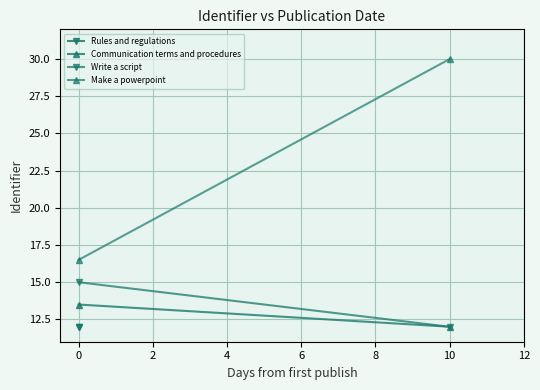

What is the sum of all Rules and regulations values?

24.0